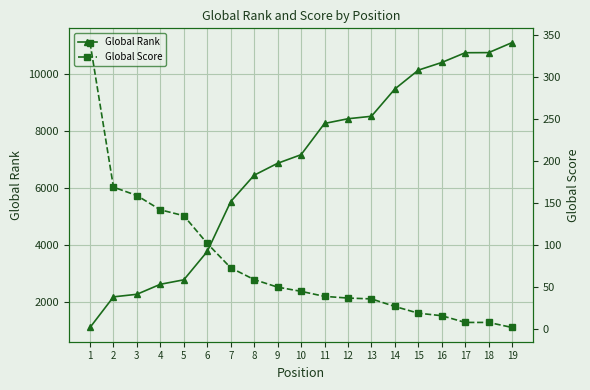

What is the value of the Global Rank point at the 17th from the left?

10728